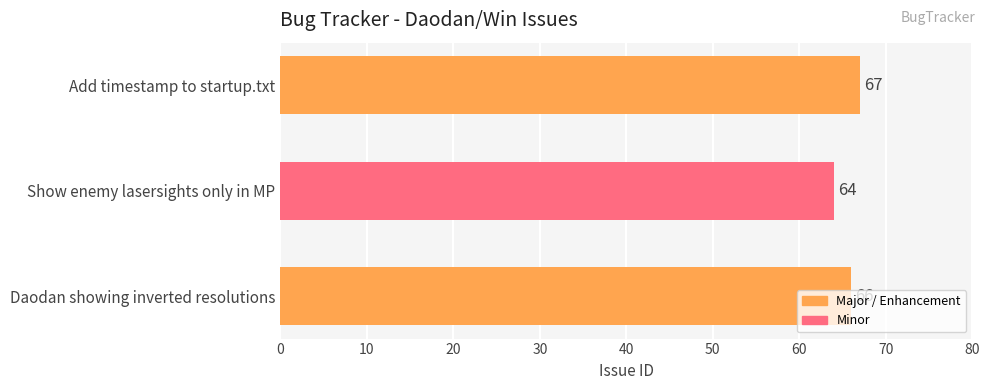

The chart shows a value of 99 at Show enemy lasersights only in MP. True or false?

False